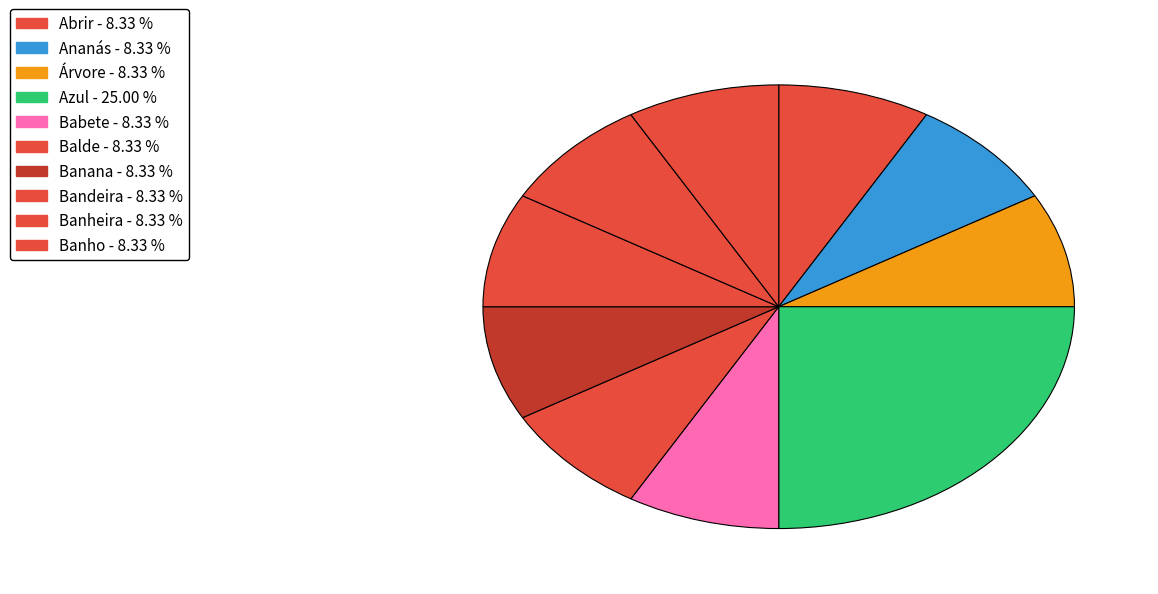

How many slices are in this pie chart?

10